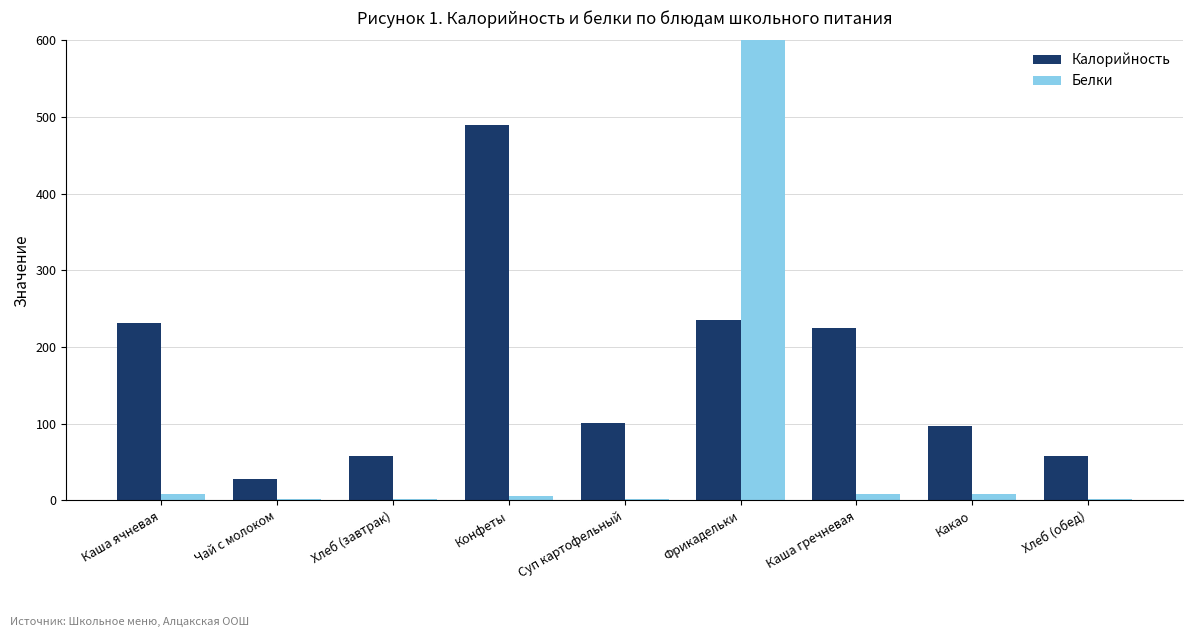

What is the sum of the Белки values at Хлеб (завтрак) and Суп картофельный?

4.2